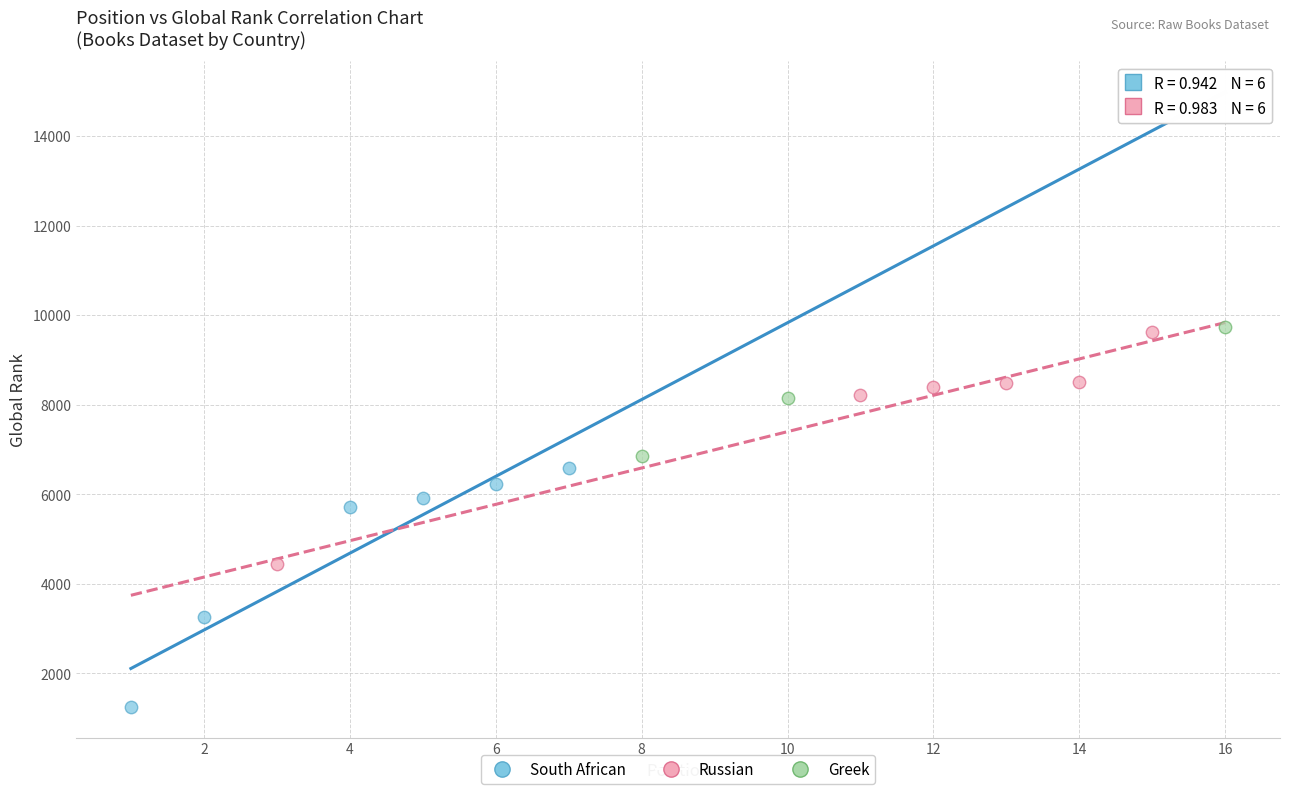

Which series contains the lowest Y value?

South African